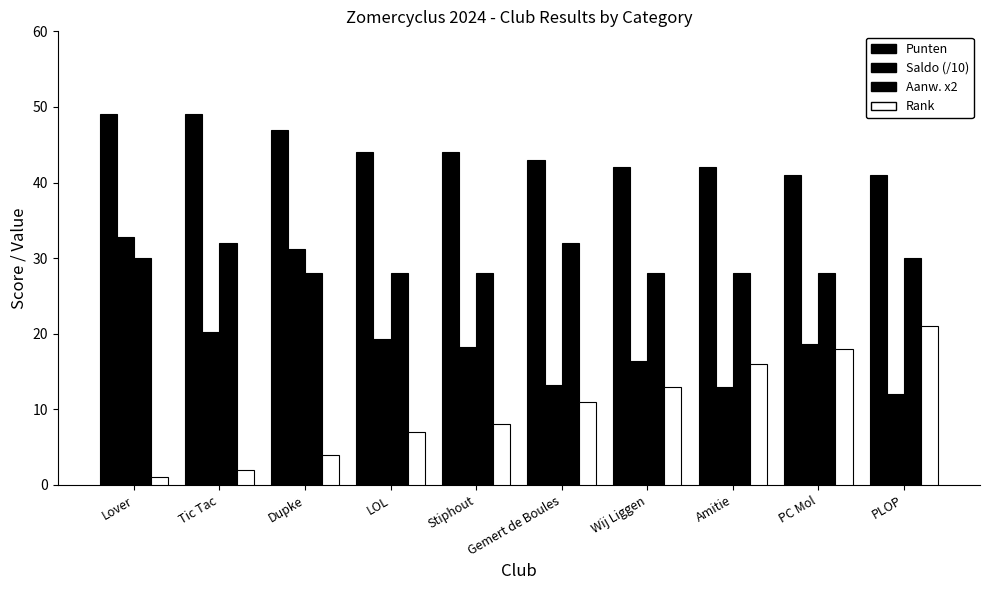

Count the number of data series in this chart.

4